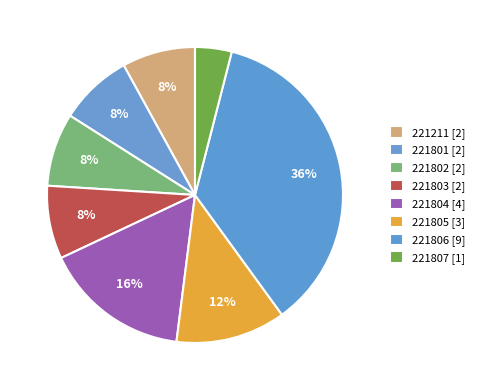

Count the number of slices in the pie.

8